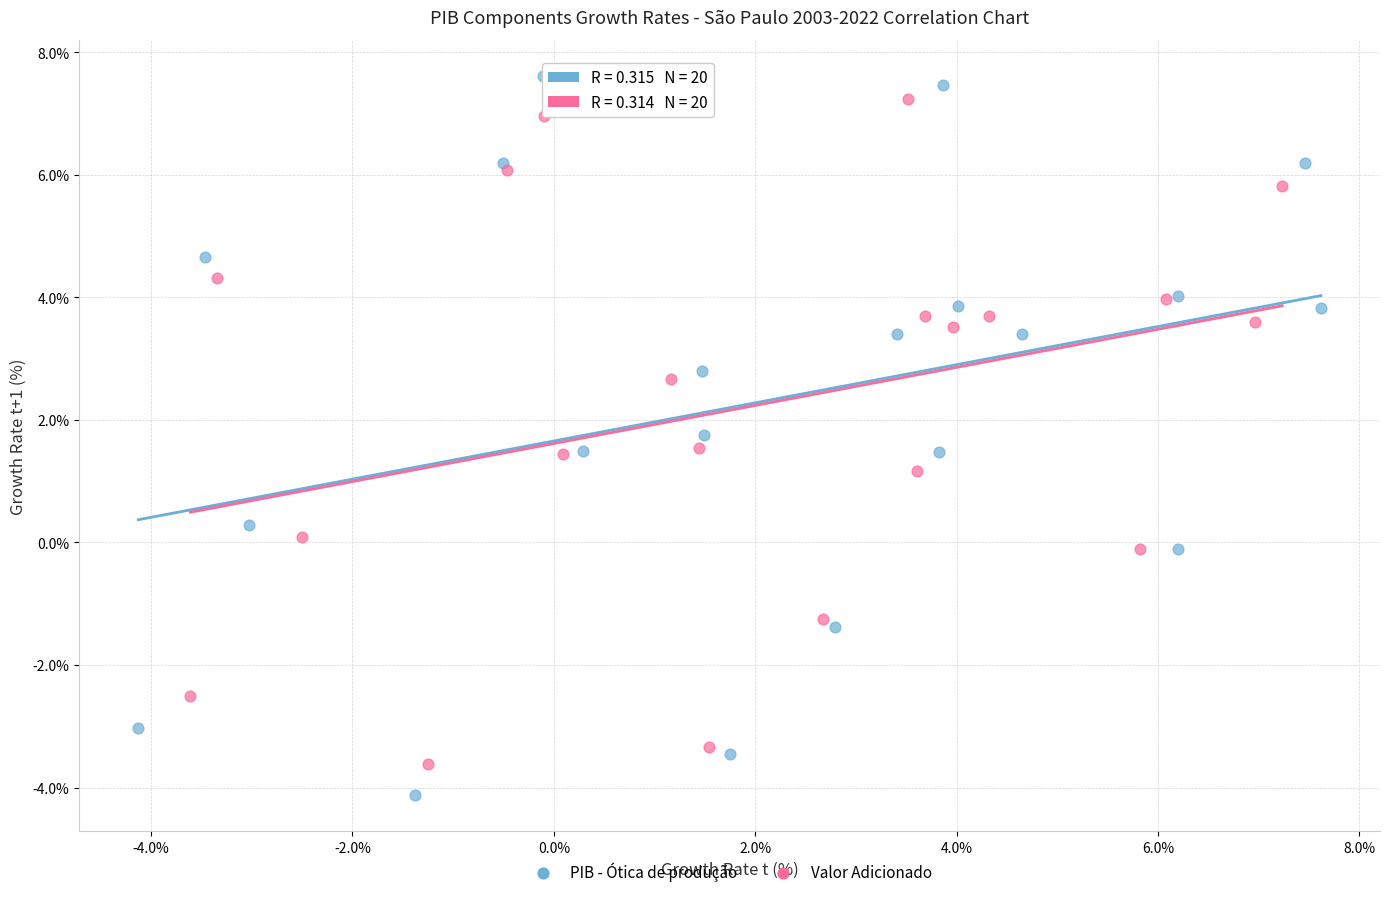

Which series has the largest Y range (max minus min)?

PIB - Ótica de produção